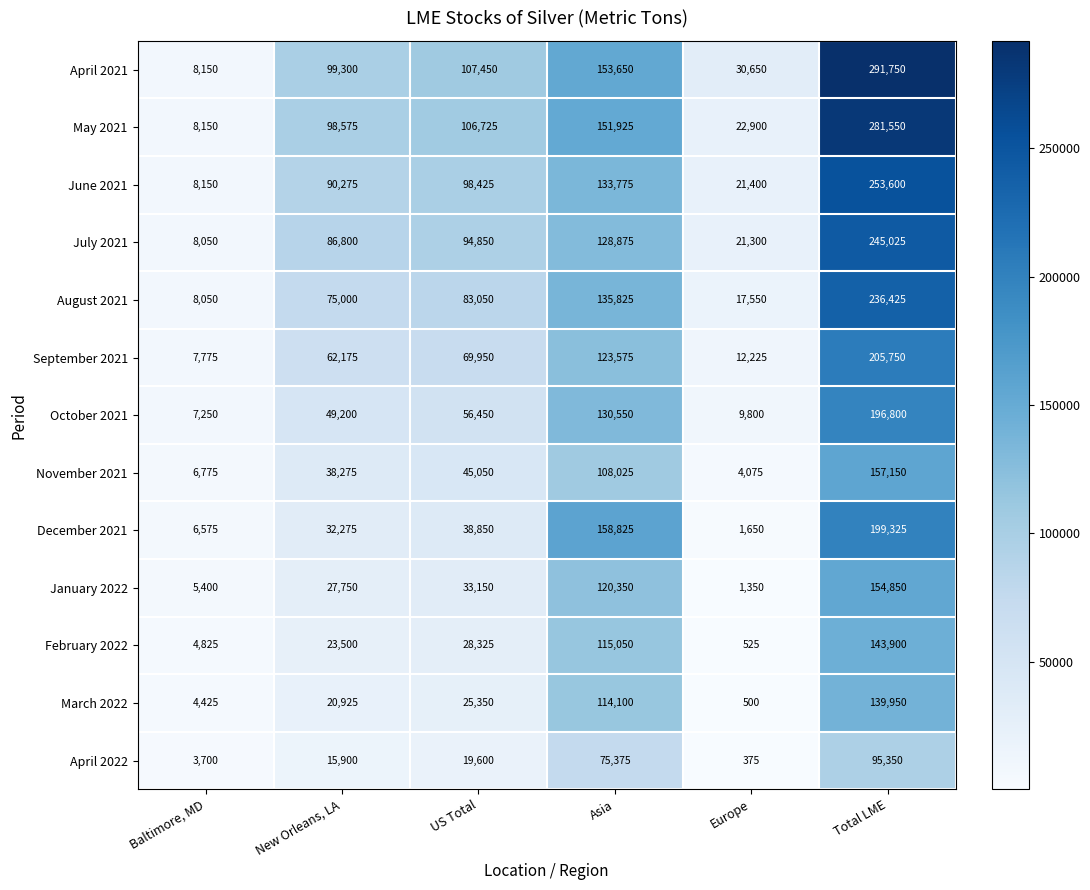

What is the difference between the second highest and second lowest values in the September 2021 series?

111350